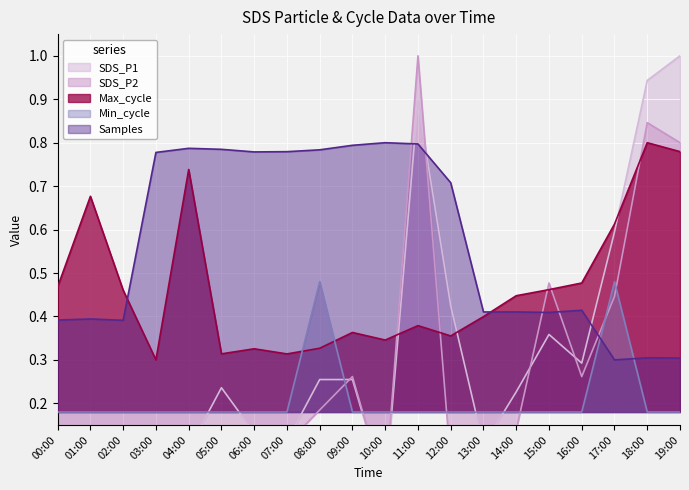

What is the total value across all series at 18:00?

3.1